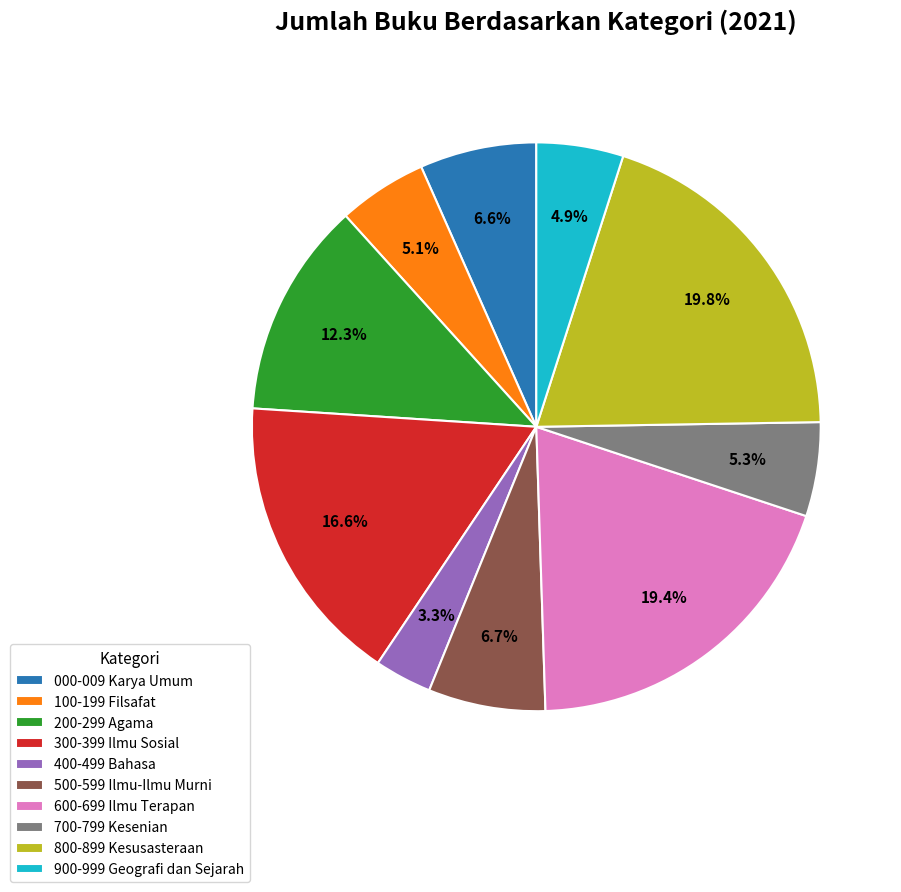

Does 900-999 Geografi dan Sejarah account for over 50% of the chart?

No